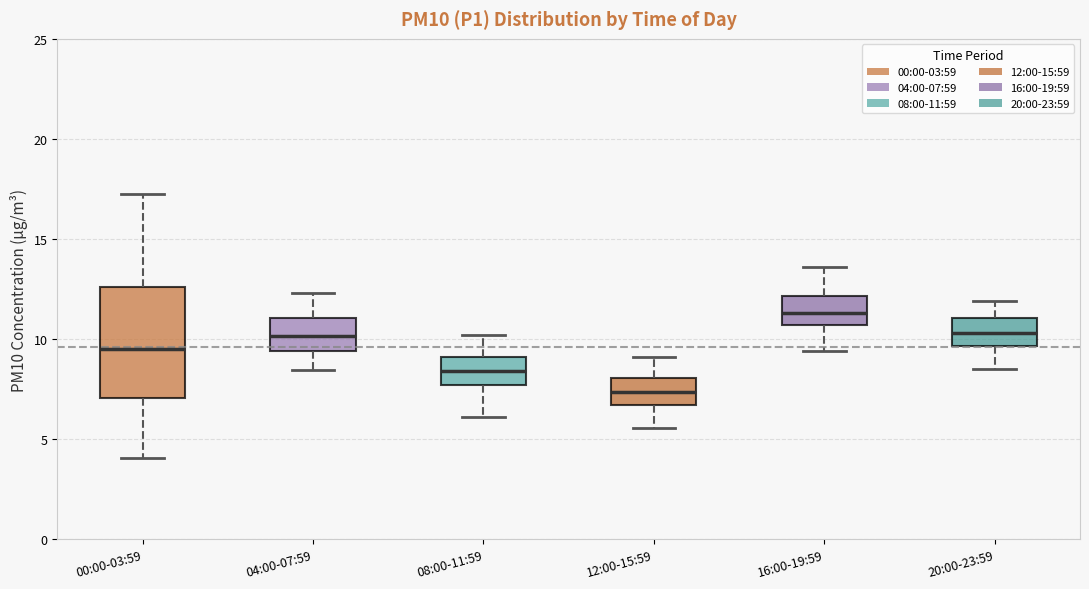

Where is the lower edge of the box for 16:00-19:59 on the y-axis? The values are not printed on the chart, so give them approximately, as read against the axis.

10.5